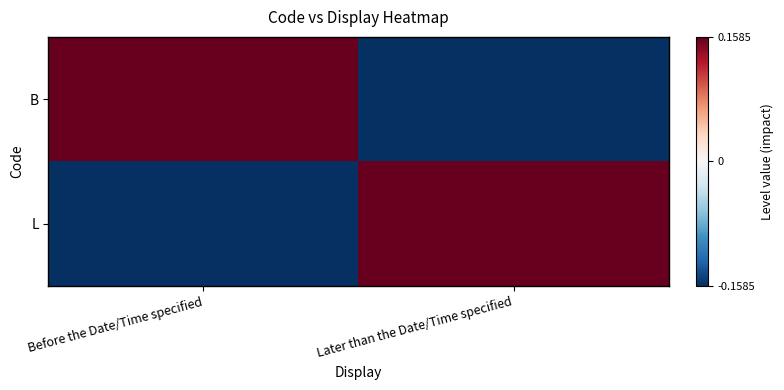

At Before the Date/Time specified, list the series in order from largest to smallest.

B, L